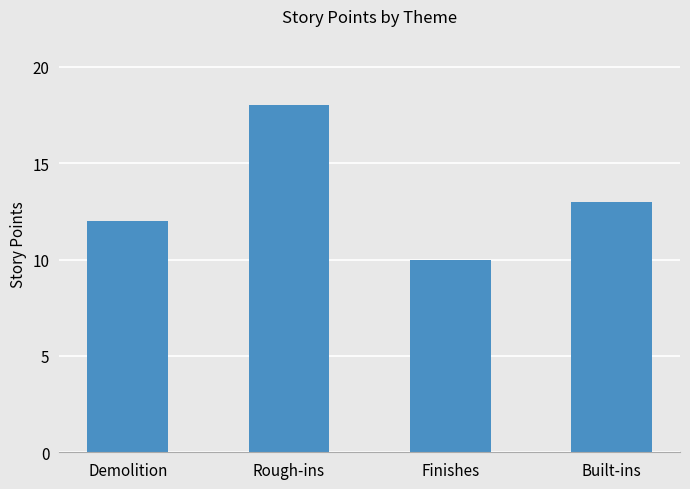

List the labels in order of value, smallest first.

Finishes, Demolition, Built-ins, Rough-ins